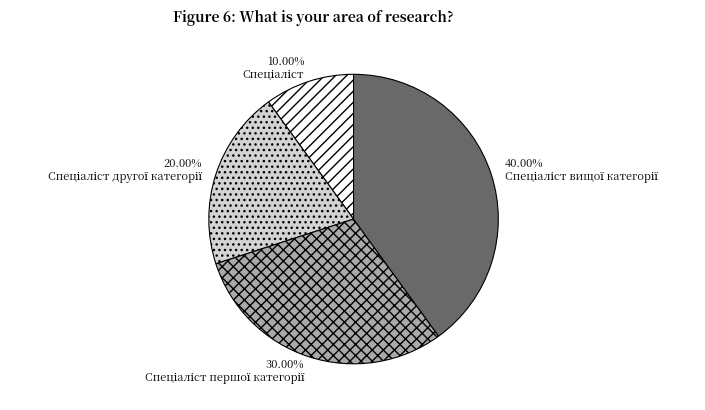

To the nearest percent, what is the difference between the largest and smallest slice percentages?

30%